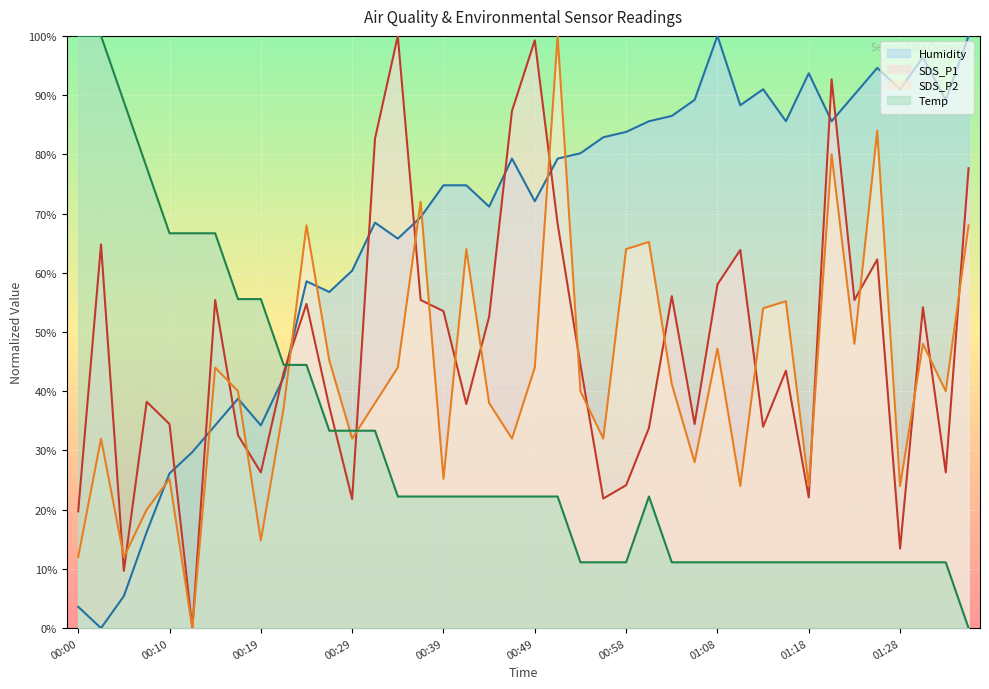

What is the difference between the second highest and minimum values in the Temp series?

100.0